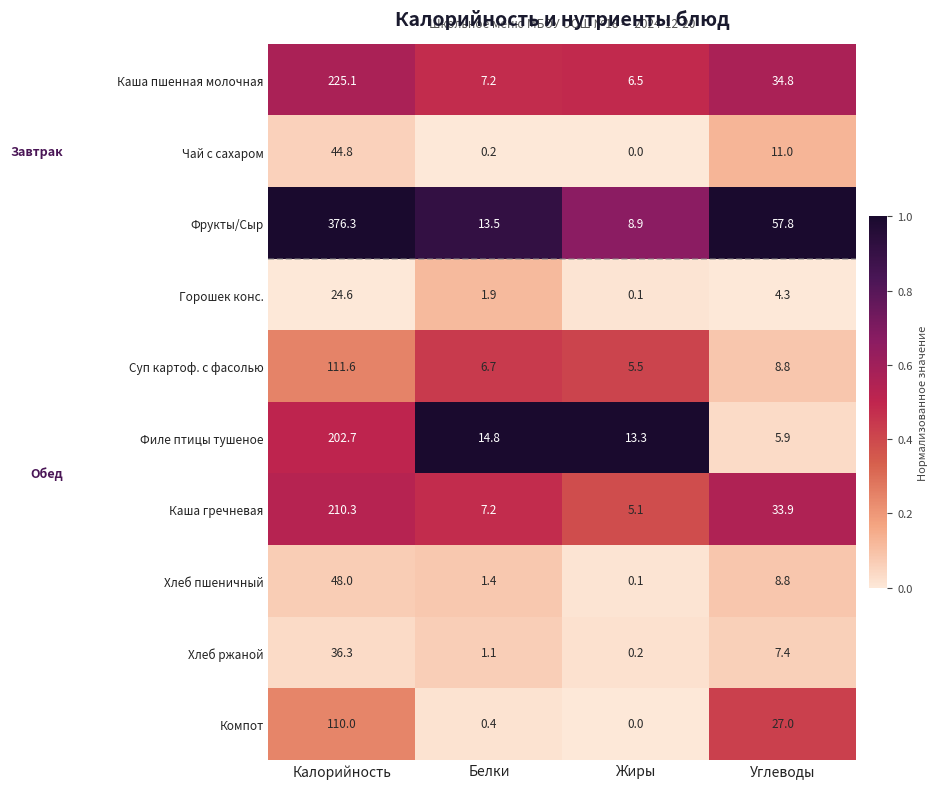

How many distinct data groups are displayed?

10